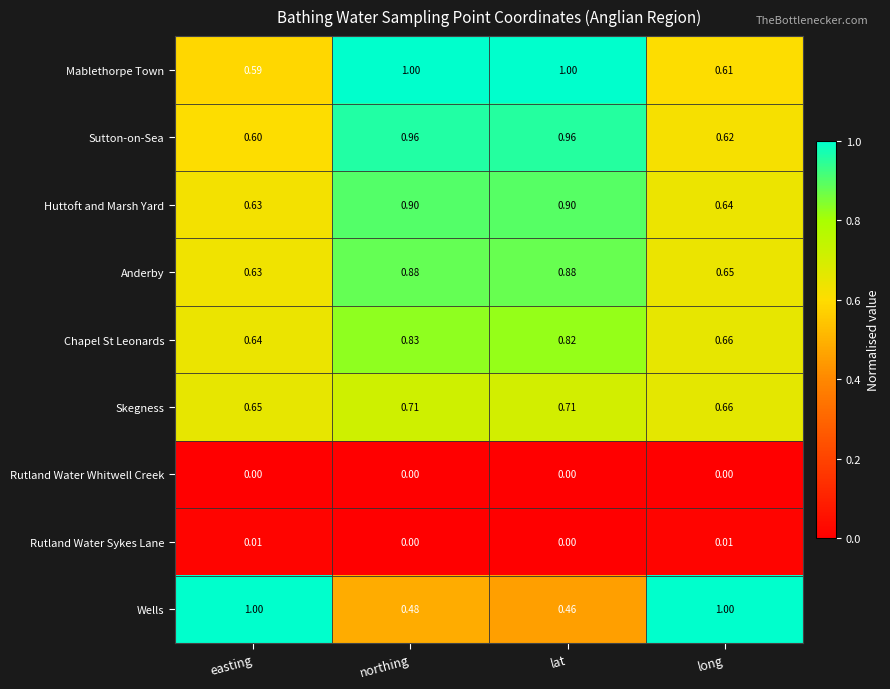

Which series has the largest total across all categories?

Mablethorpe Town